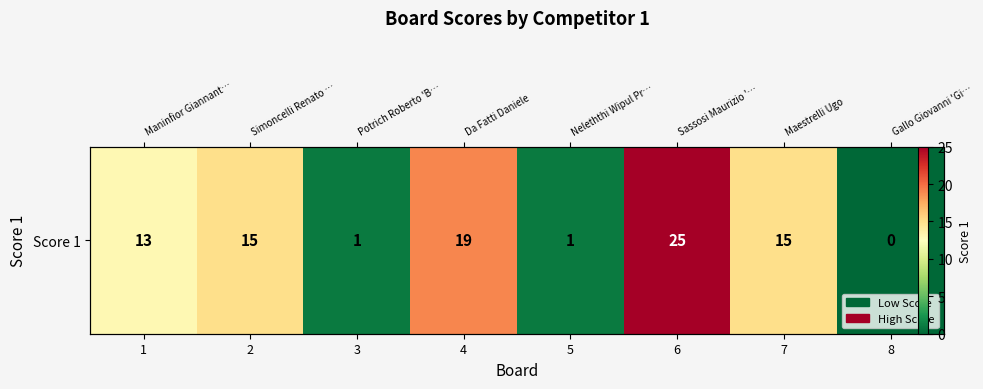

Between 4 and 3, which is larger?

4